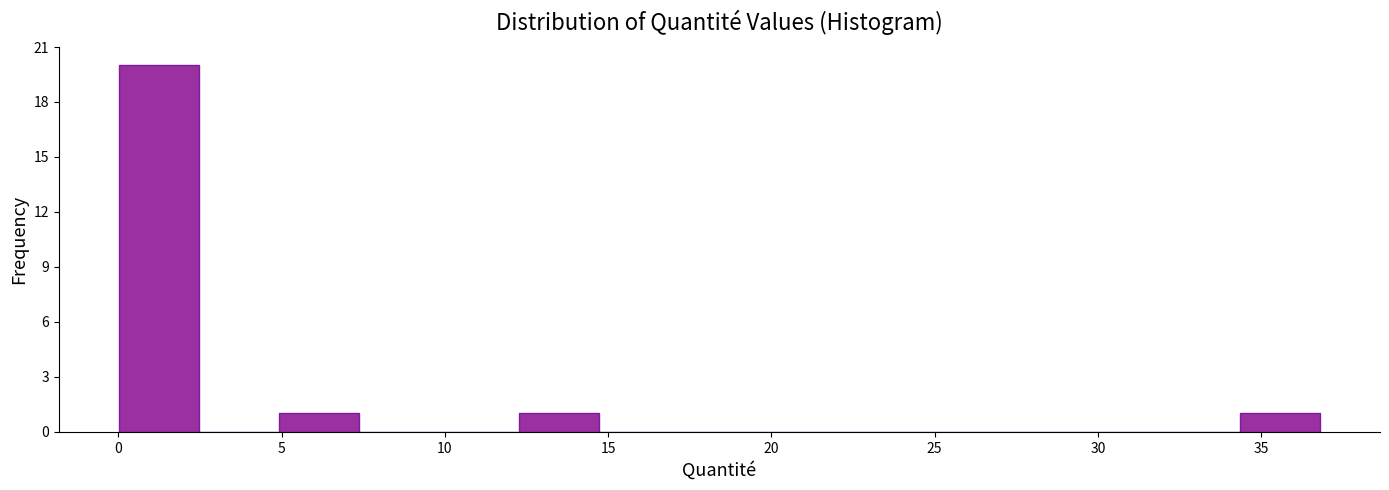

Reading left to right, transcribe this chart: for each bar, give the range it covers on the x-axis and its height. Neither the bar edges nor the heights are printed on the chart, so give them approximately, as read against the axes.

0.0 to 2.5: 20
2.5 to 5.0: 0
5.0 to 7.5: 1
7.5 to 10.0: 0
10.0 to 12.5: 0
12.5 to 14.5: 1
14.5 to 17.0: 0
17.0 to 19.5: 0
19.5 to 22.0: 0
22.0 to 24.5: 0
24.5 to 27.0: 0
27.0 to 29.5: 0
29.5 to 32.0: 0
32.0 to 34.5: 0
34.5 to 37.0: 1